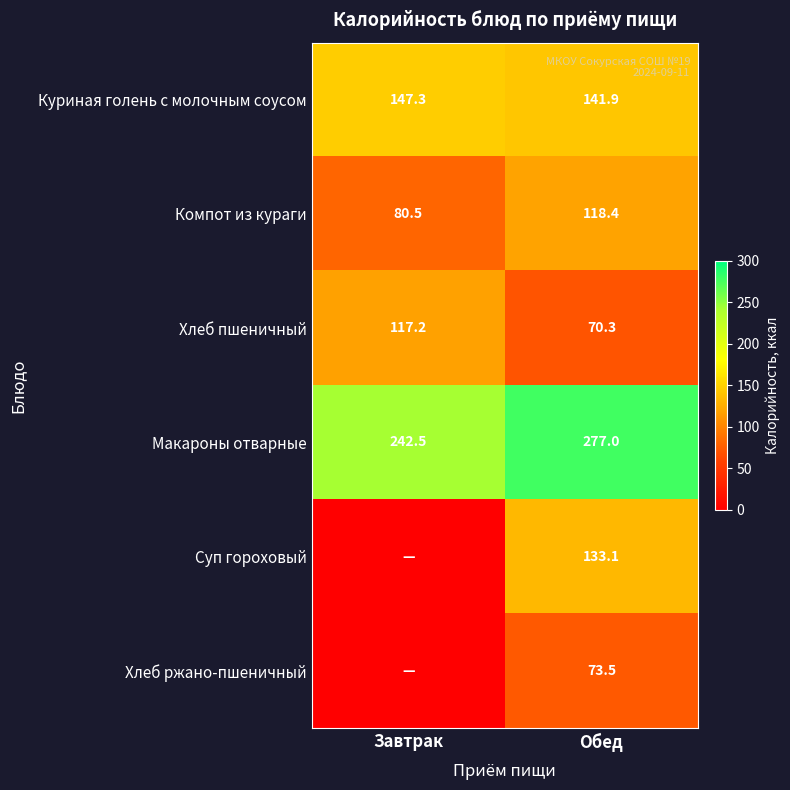

What is the minimum value for Макароны отварные?

242.5